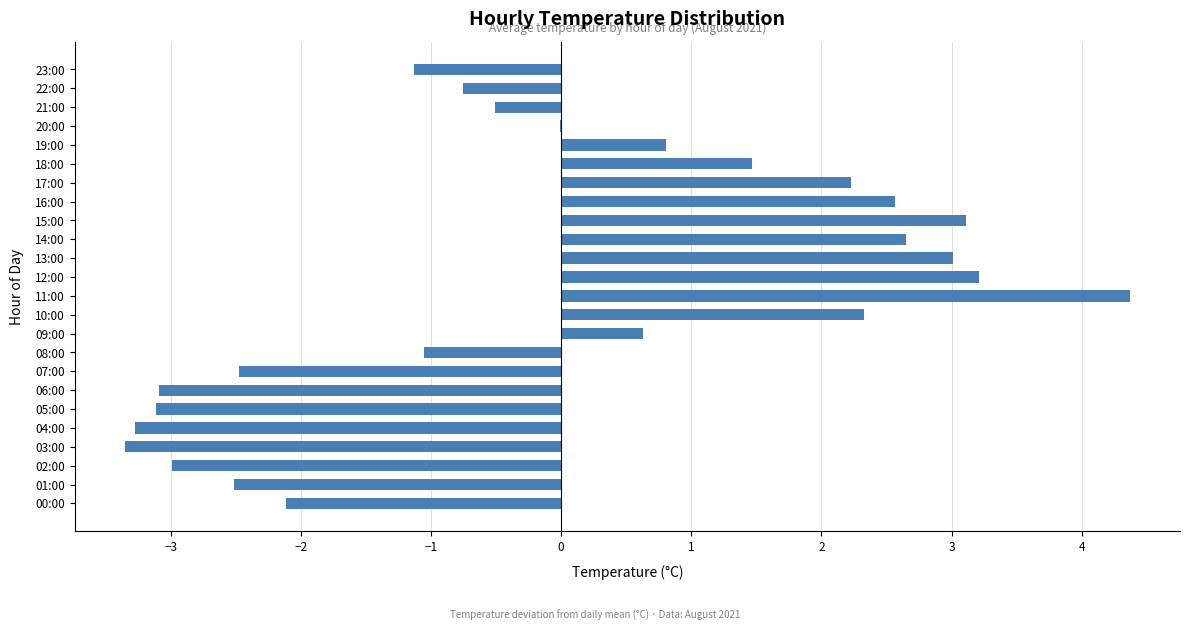

What is the change in value from 22:00 to 23:00?

-0.4